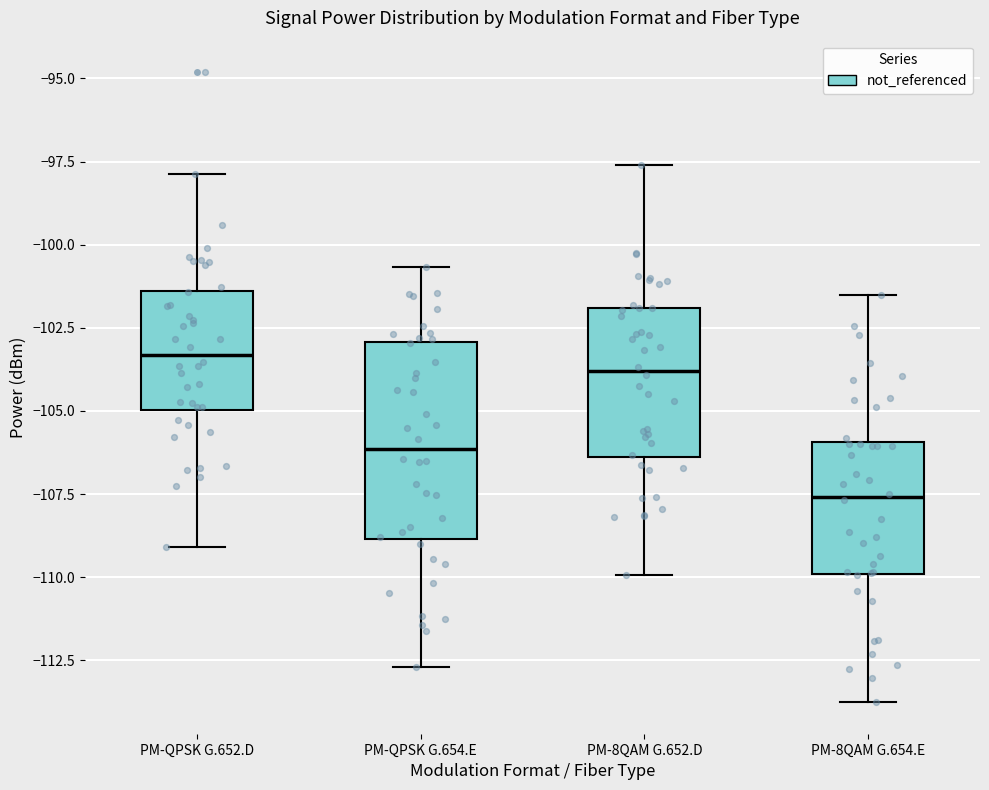

Reading left to right, read every box against the y-axis: the position of its median line, the range the box covers, and the ends of its whiskers. The values are not printed on the chart, so give them approximately, as read against the axis.

PM-QPSK G.652.D: median -103.5, box -105.0 to -101.5, whiskers -109.0 to -98.0
PM-QPSK G.654.E: median -106.0, box -109.0 to -103.0, whiskers -112.5 to -100.5
PM-8QAM G.652.D: median -104.0, box -106.5 to -102.0, whiskers -110.0 to -97.5
PM-8QAM G.654.E: median -107.5, box -110.0 to -106.0, whiskers -114.0 to -101.5